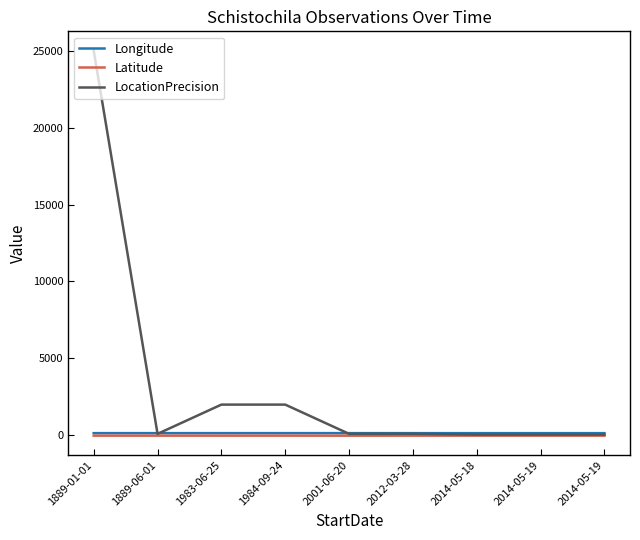

Does the chart have visible grid lines?

No